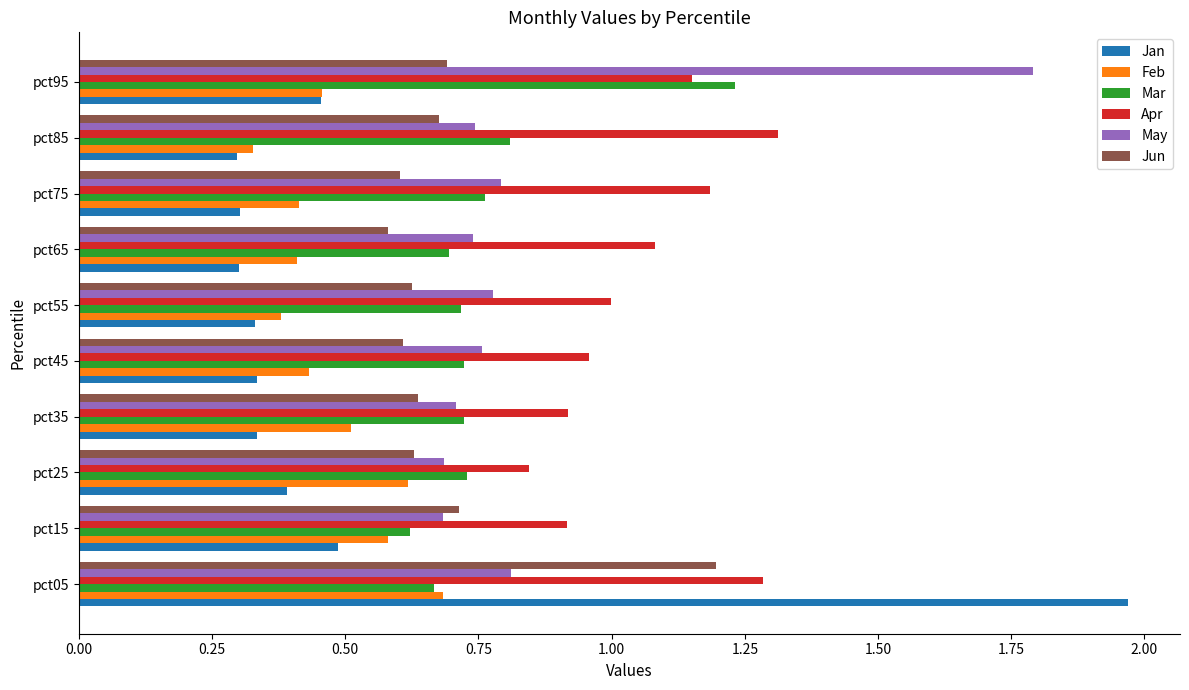

The value of May at pct25 is 0.7. True or false?

True